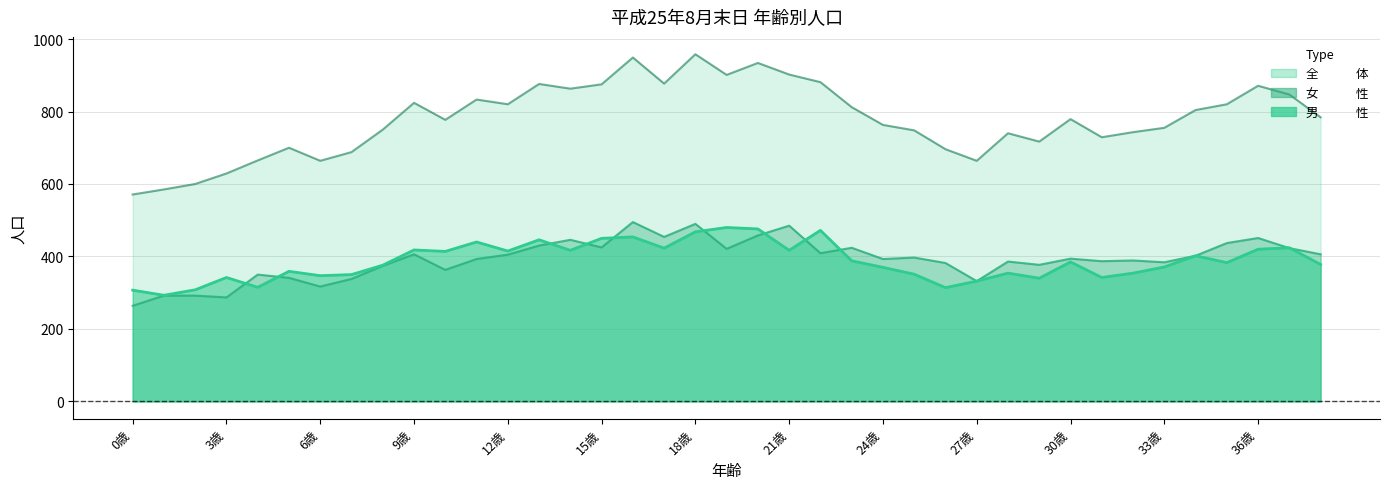

True or false: 男　　　性 has a value of 660 at 14歳.

False